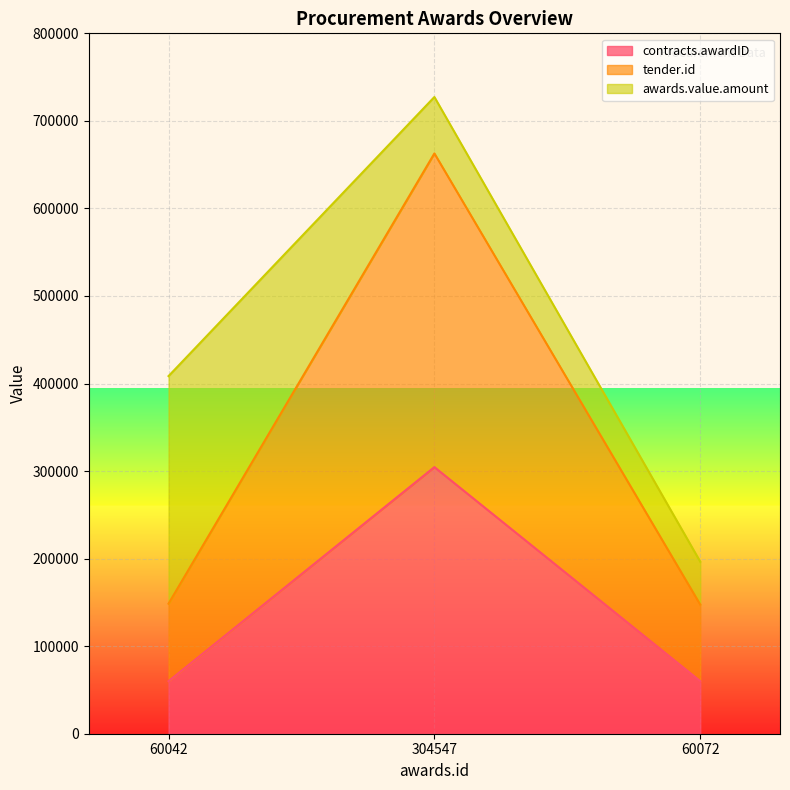

Where does the tender.id series first go above 148543?

304547